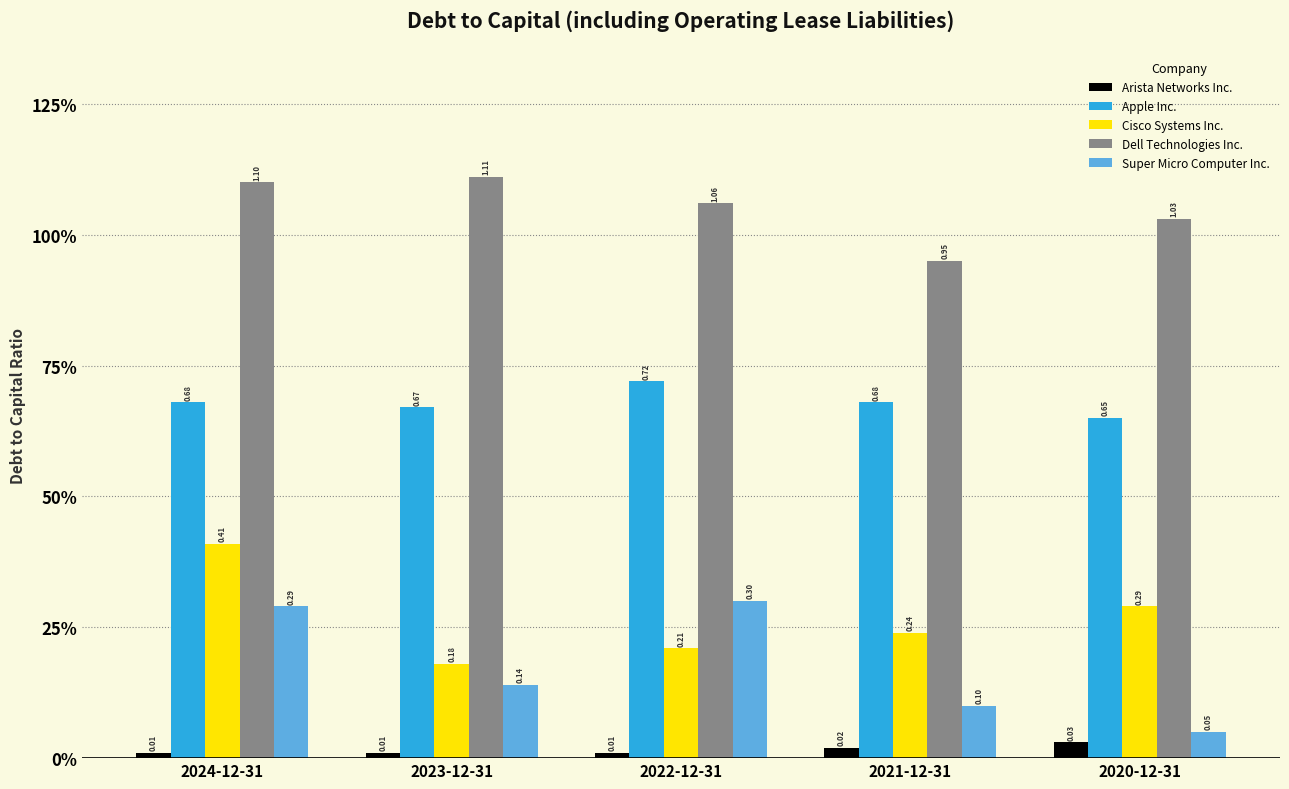

Reading right to left, transcribe all the data shown in this chart.

Arista Networks Inc.: 2020-12-31=0.0	2021-12-31=0.0	2022-12-31=0.0	2023-12-31=0.0	2024-12-31=0.0
Apple Inc.: 2020-12-31=0.7	2021-12-31=0.7	2022-12-31=0.7	2023-12-31=0.7	2024-12-31=0.7
Cisco Systems Inc.: 2020-12-31=0.3	2021-12-31=0.2	2022-12-31=0.2	2023-12-31=0.2	2024-12-31=0.4
Dell Technologies Inc.: 2020-12-31=1.0	2021-12-31=0.9	2022-12-31=1.1	2023-12-31=1.1	2024-12-31=1.1
Super Micro Computer Inc.: 2020-12-31=0.1	2021-12-31=0.1	2022-12-31=0.3	2023-12-31=0.1	2024-12-31=0.3